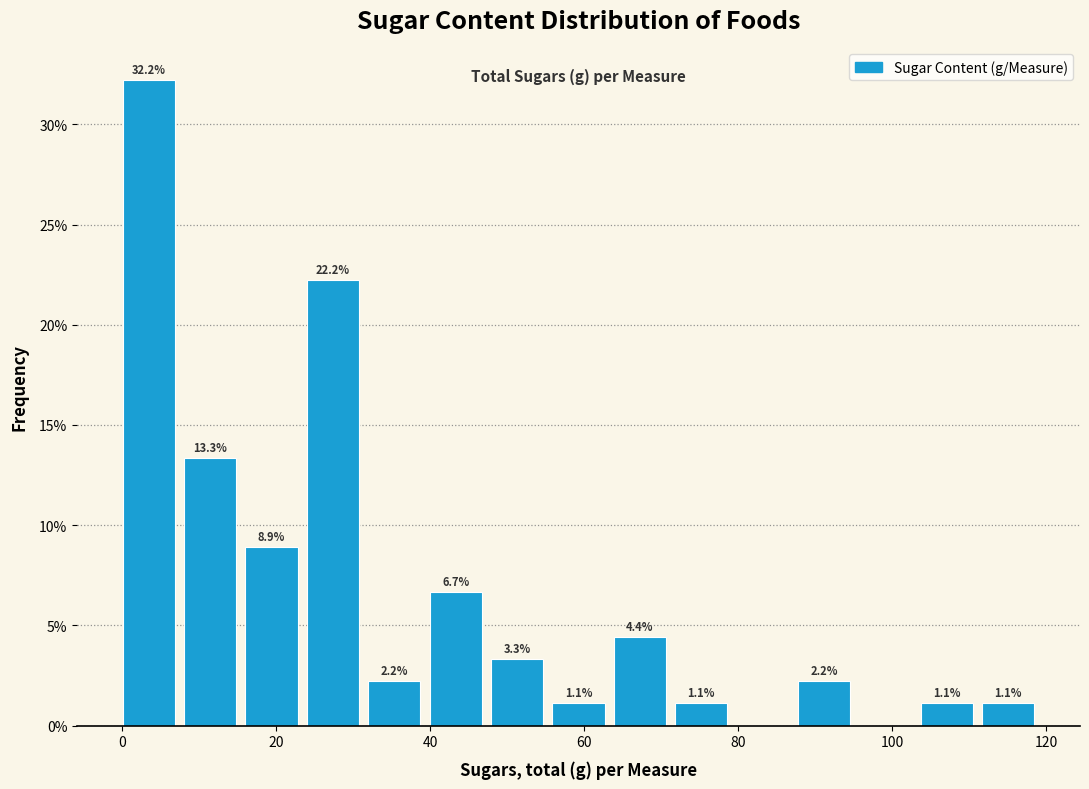

Read against the x-axis, roughly where is the centre of the tallest bar?

4